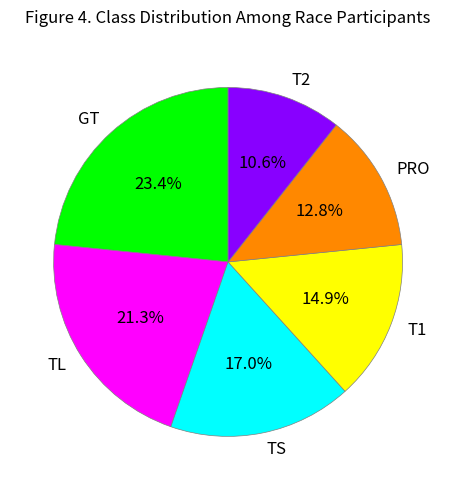

To the nearest percent, what portion does GT represent?

23%